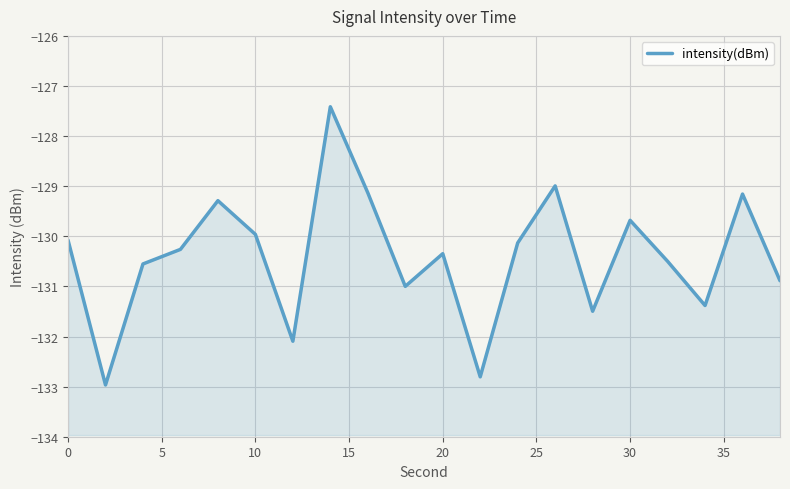

Is it true that the value at 0 is -51.1?

False